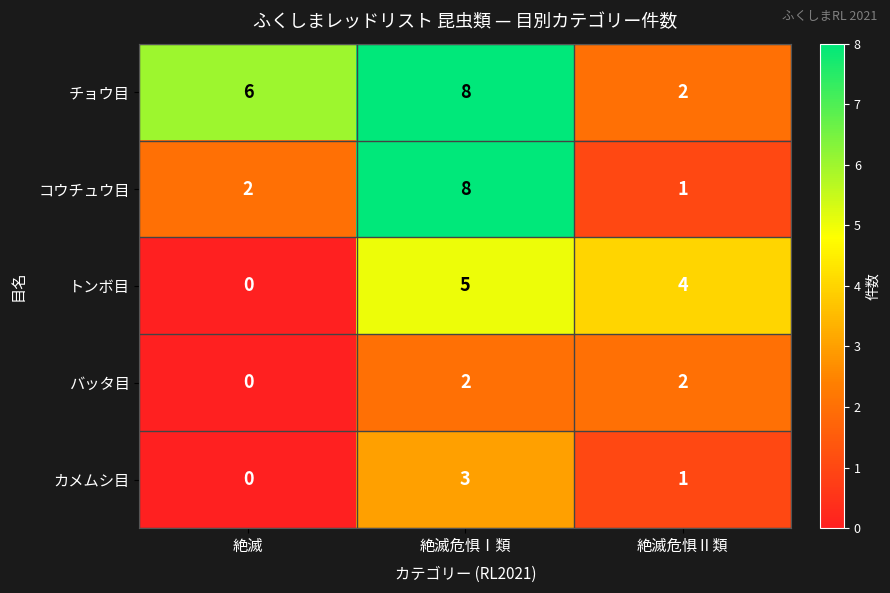

Which category has the lowest value across all series?

絶滅